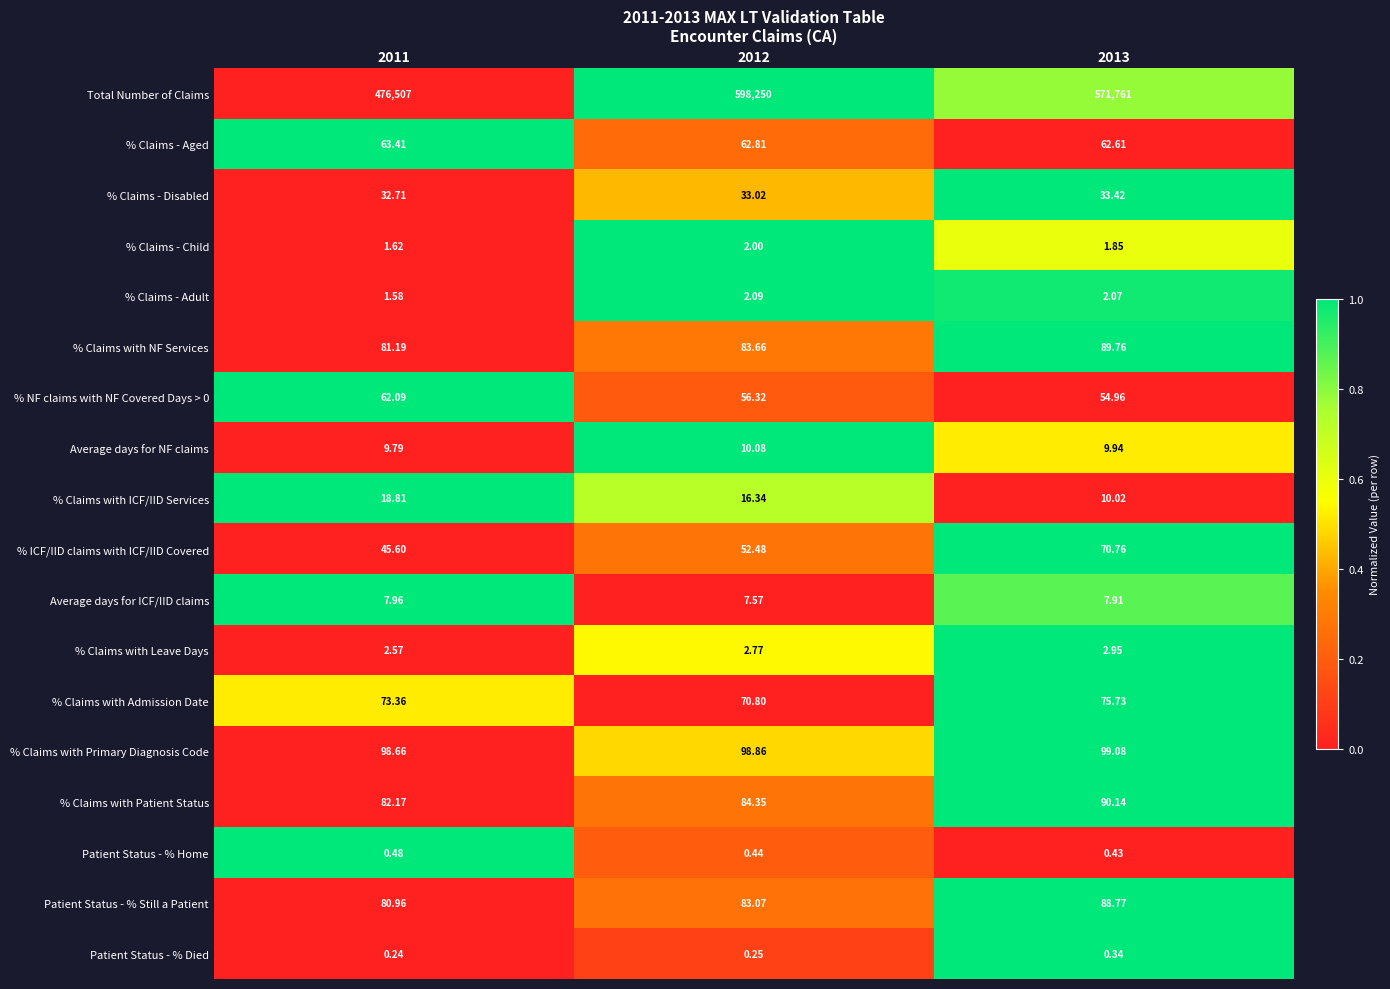

Between 2011 and 2012, which series saw the biggest shift?

Total Number of Claims